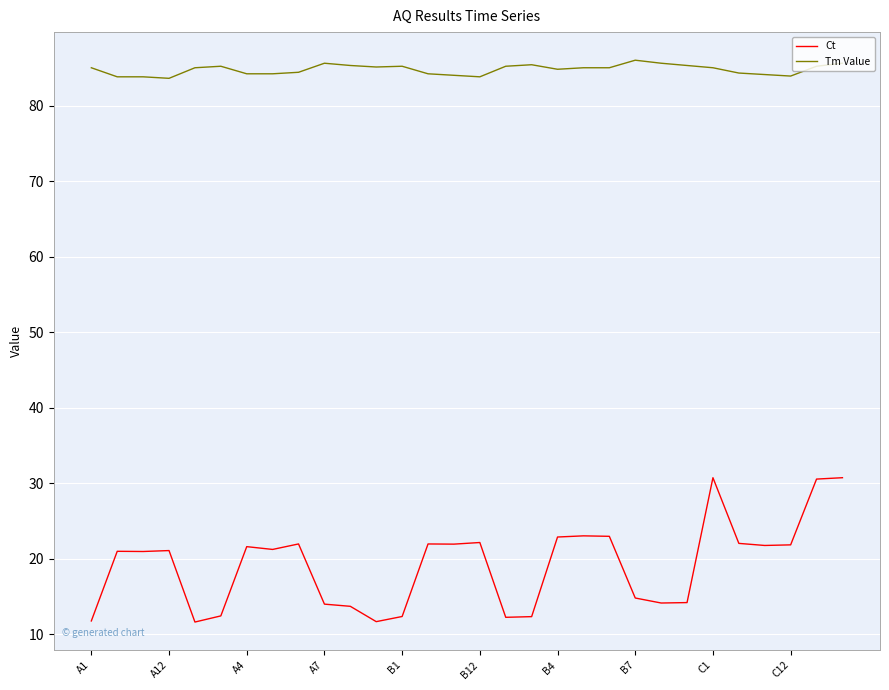

List the series in order of their peak value, highest first.

Tm Value, Ct